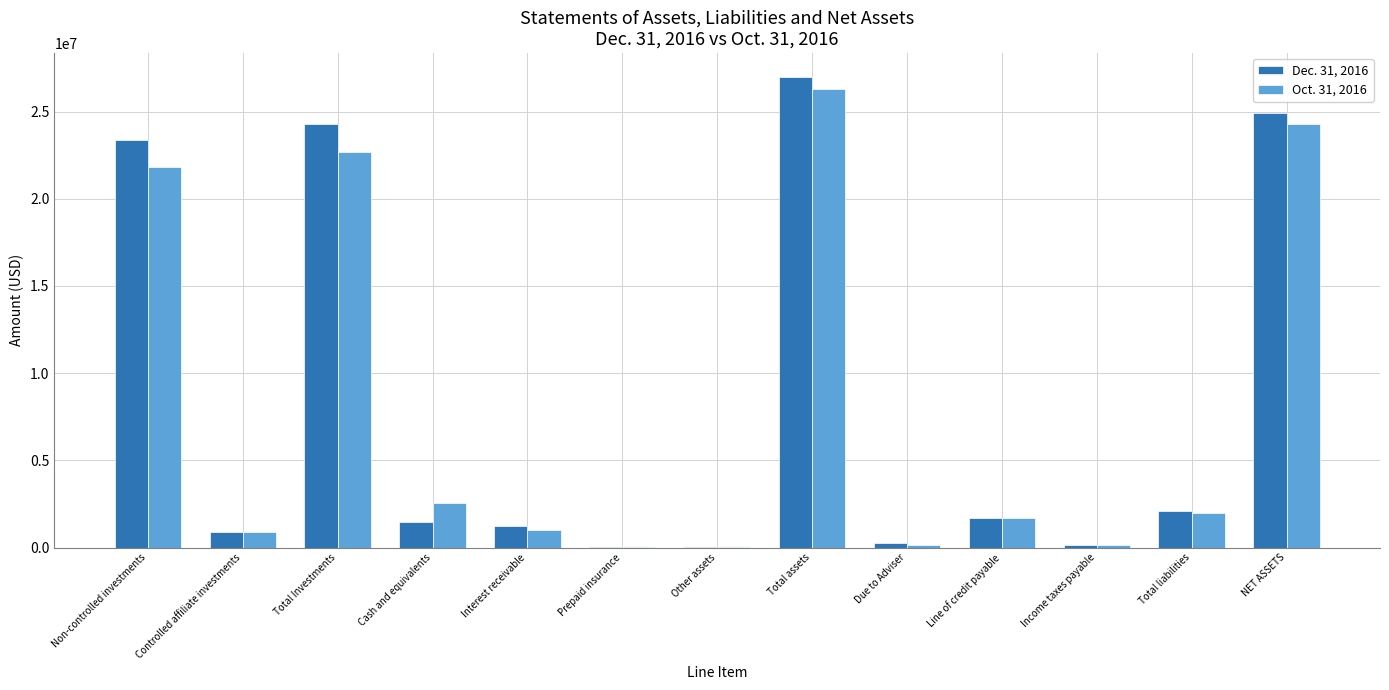

At which label does Dec. 31, 2016 reach its peak?

Total assets